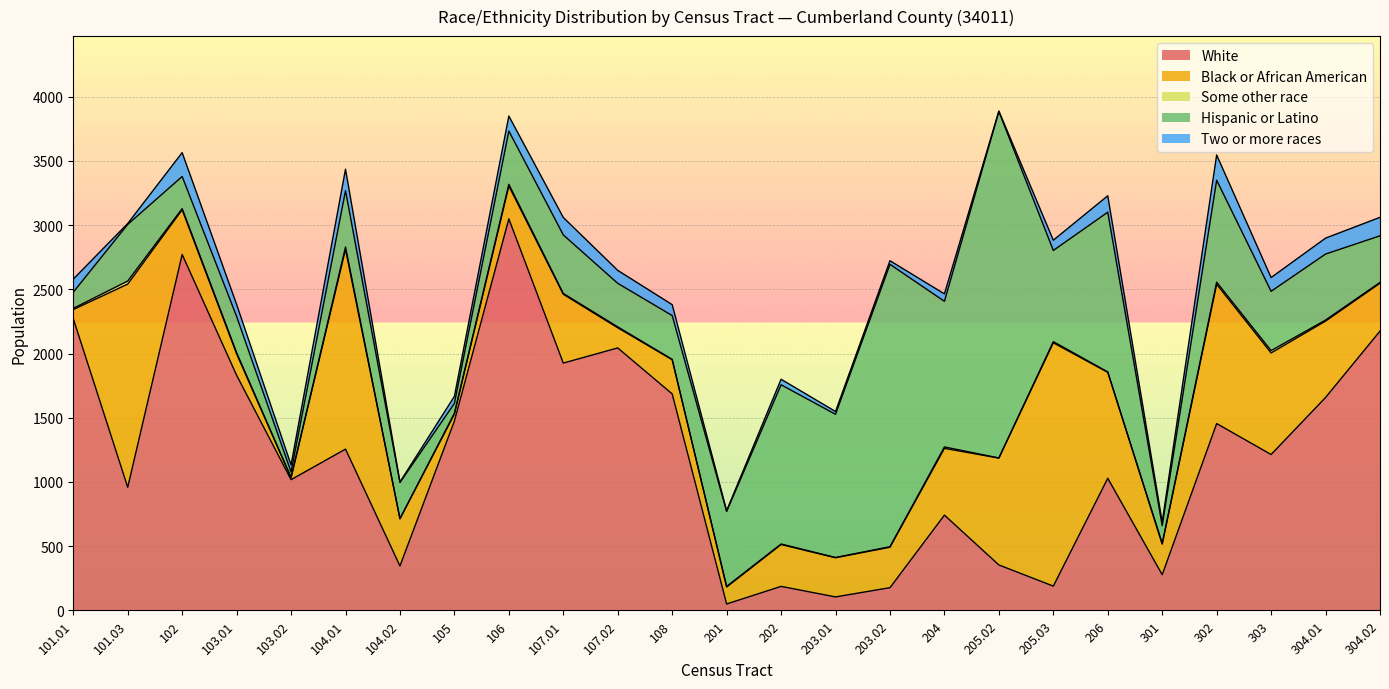

Rank the series at 304.01 from lowest to highest value.

Some other race, Two or more races, Hispanic or Latino, Black or African American, White